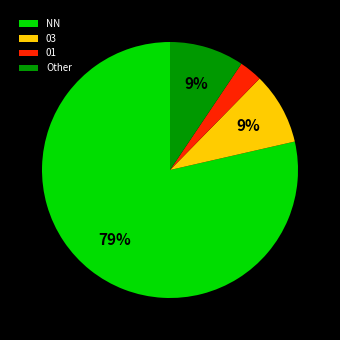

Is the sum of Other and 03 greater than half?

No